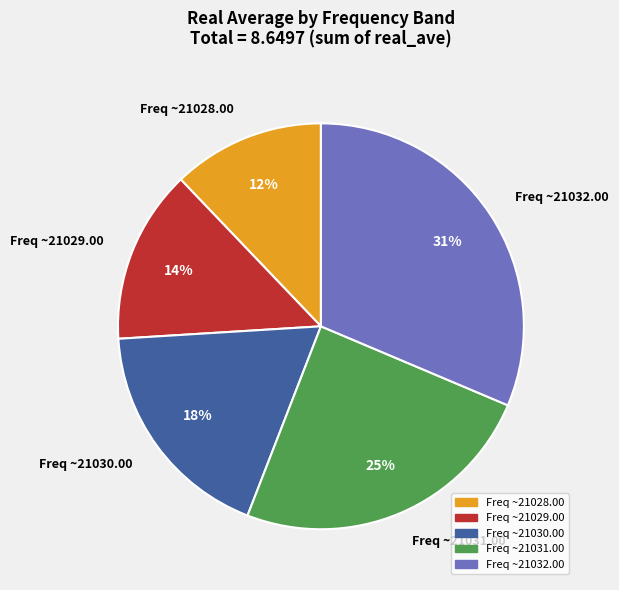

Is Freq ~21029.00 the majority of the pie?

No